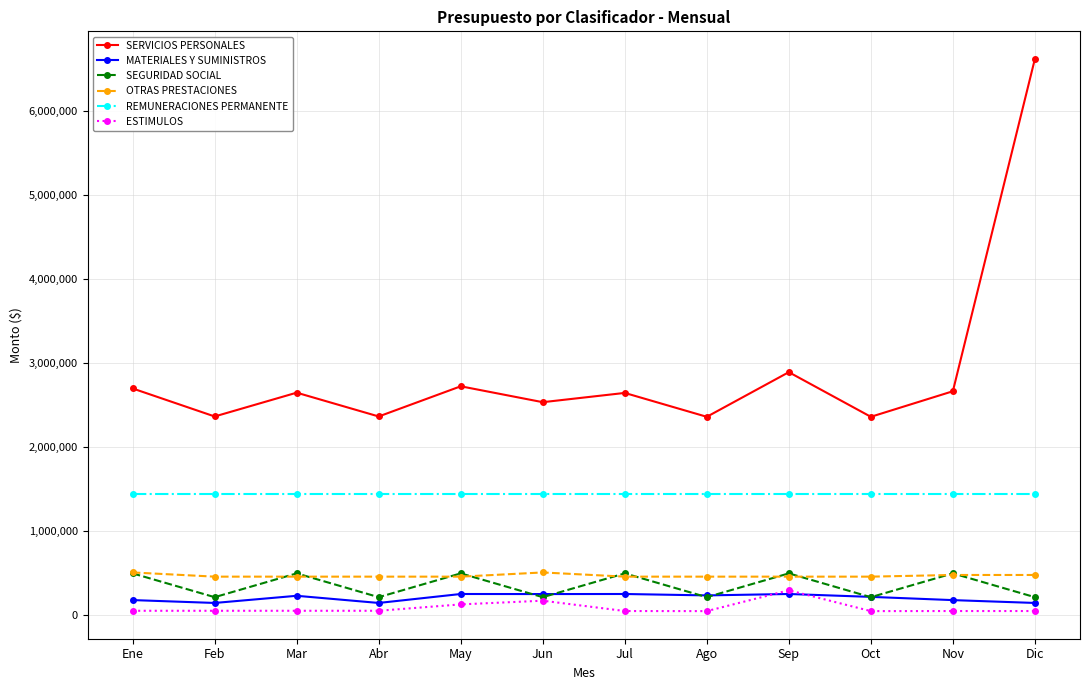

What is the maximum value for REMUNERACIONES PERMANENTE?

1440638.0